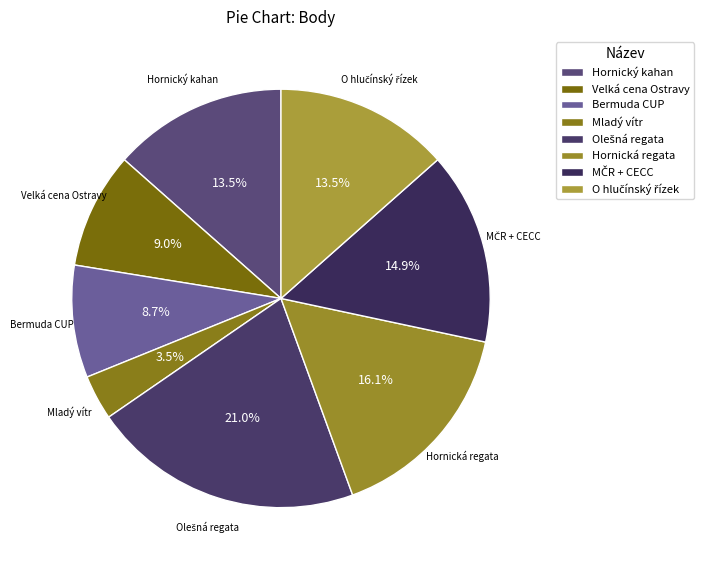

What portion of the pie excludes Velká cena Ostravy?

91.0%